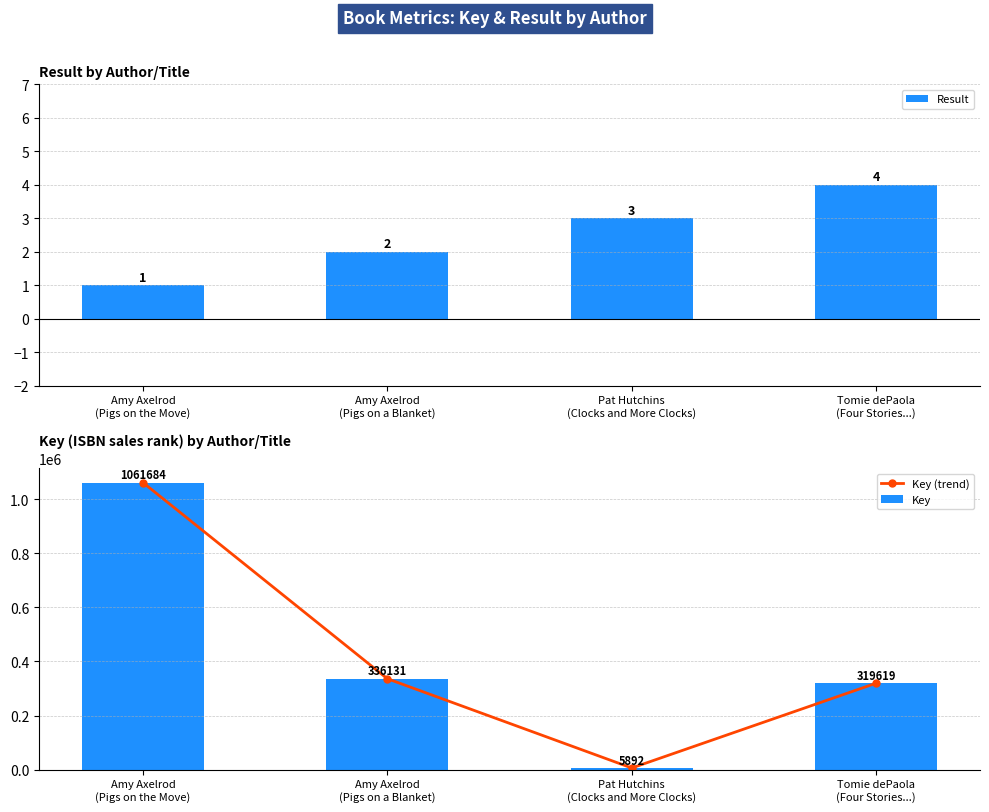

What is the value of the Result bar at the 3rd from the left?

3